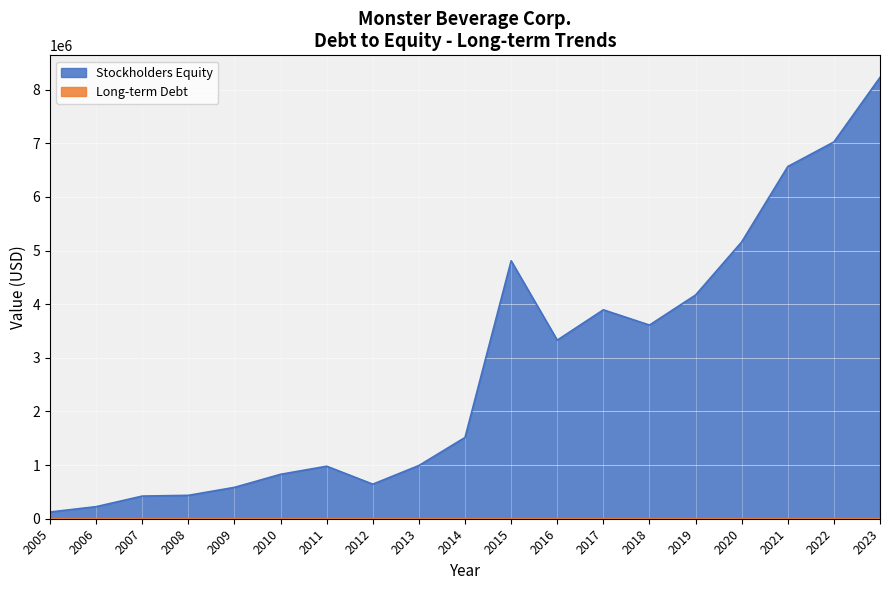

What is the difference between the maximum and second lowest values in the Long-term Debt series?

959